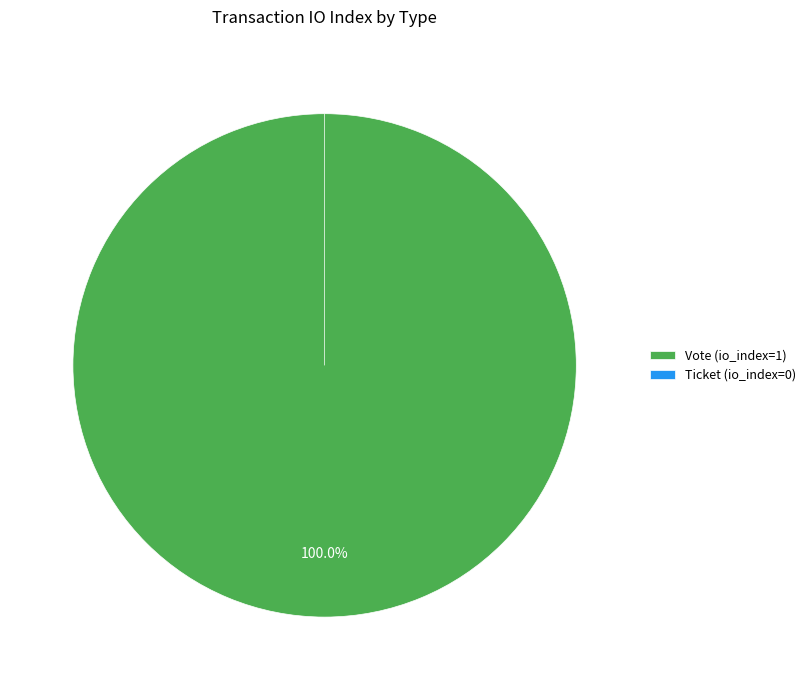

What is the largest slice in the pie chart?

Vote